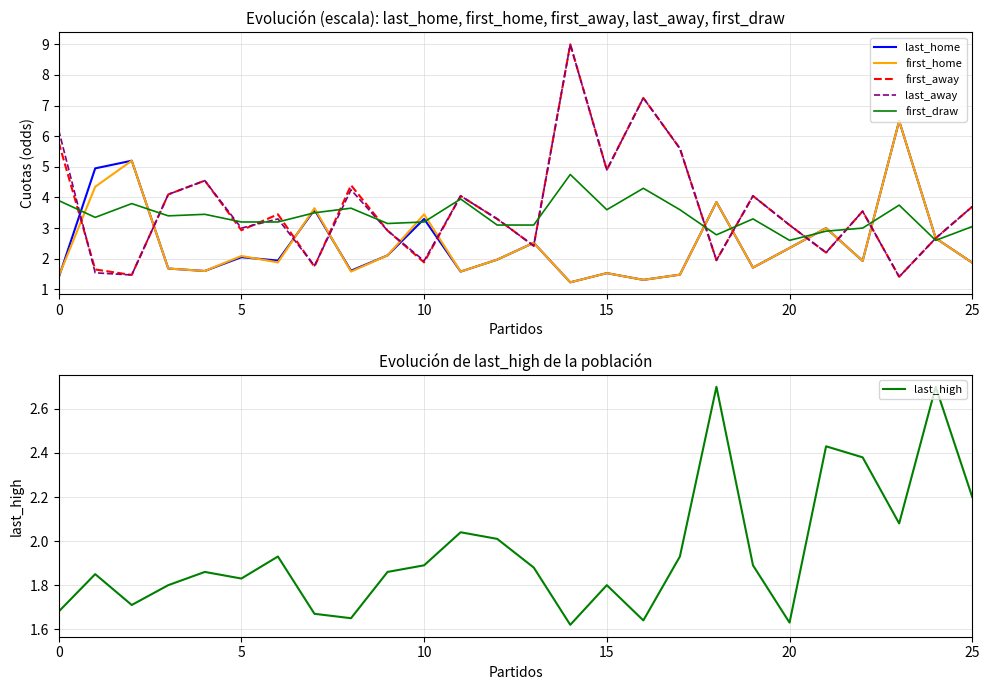

At 24, list the series in order from largest to smallest.

last_high, last_home, first_home, first_away, last_away, first_draw